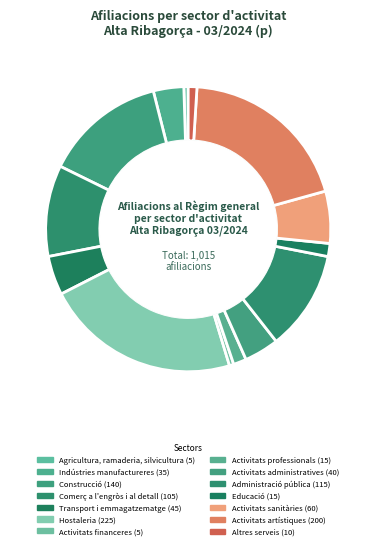

How many slices are in this pie chart?

14